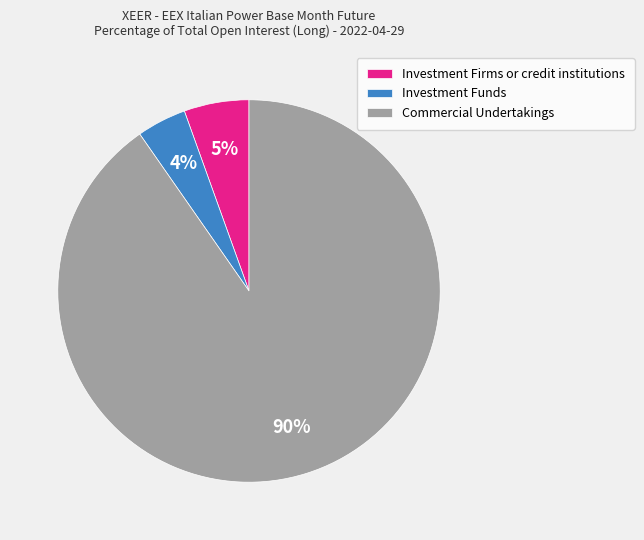

Between Investment Funds and Investment Firms or credit institutions, which is larger?

Investment Firms or credit institutions